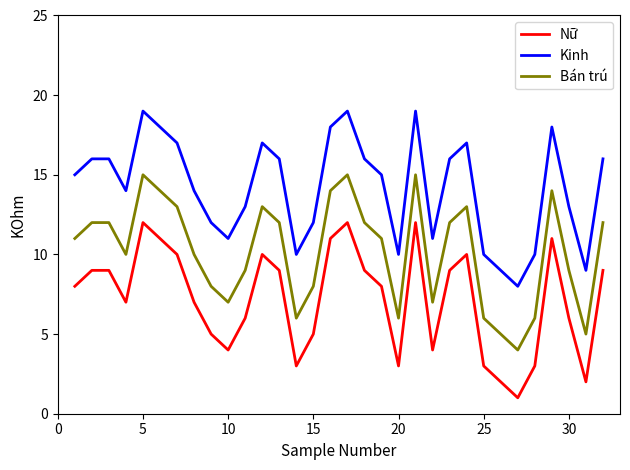

Which series has the largest total across all categories?

Kinh